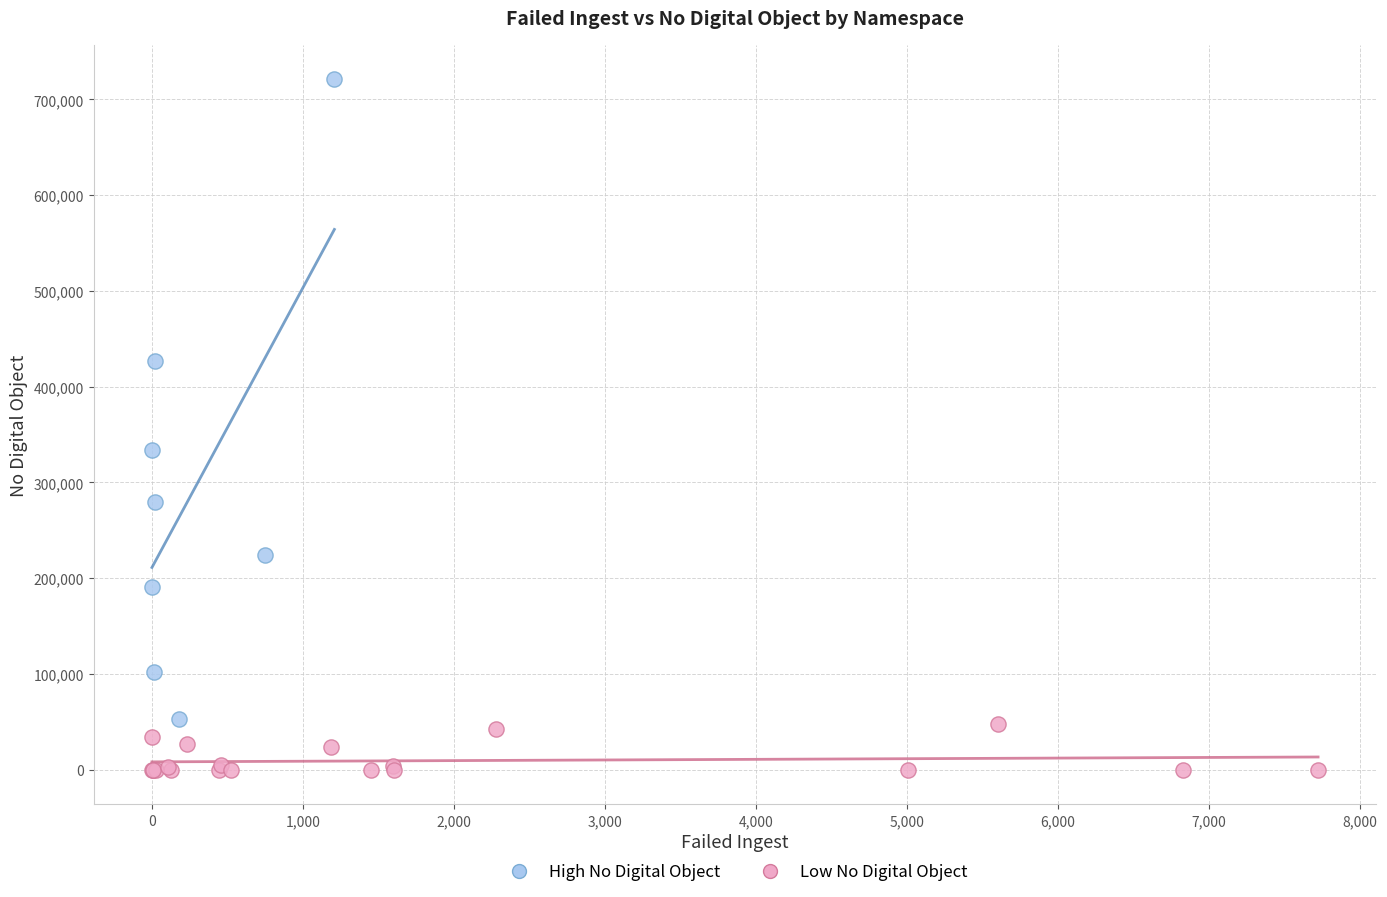

Which series reaches the minimum Y coordinate?

Low No Digital Object